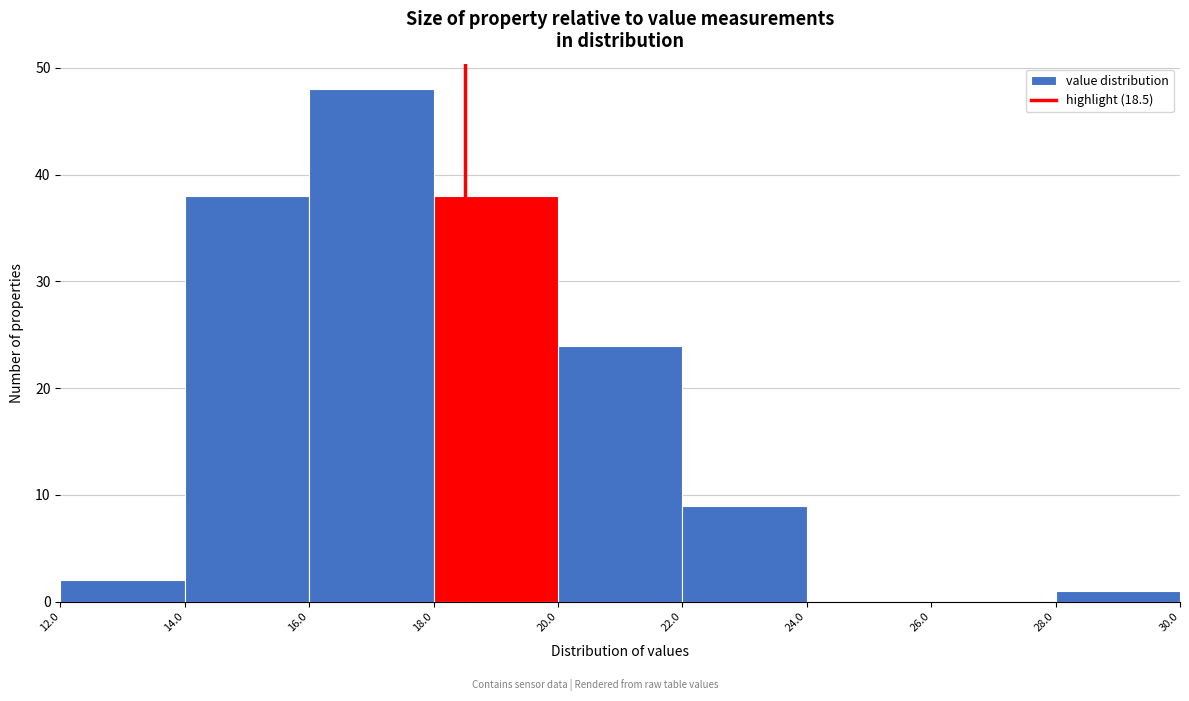

How tall is the bar that spans 12.0 to 14.0 on the x-axis? The values are not printed on the chart, so give them approximately, as read against the axis.

2